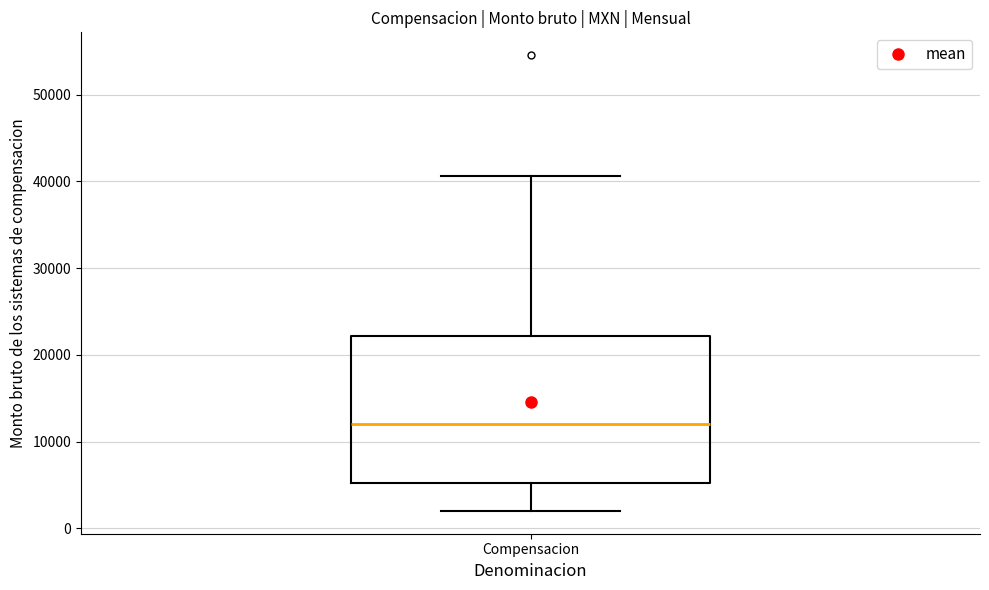

Read this box plot against the y-axis: the position of the median line, the range covered by the box, and the ends of both whiskers. The values are not printed on the chart, so give them approximately, as read against the axis.

median 12000, box 5000 to 22000, whiskers 2000 to 41000